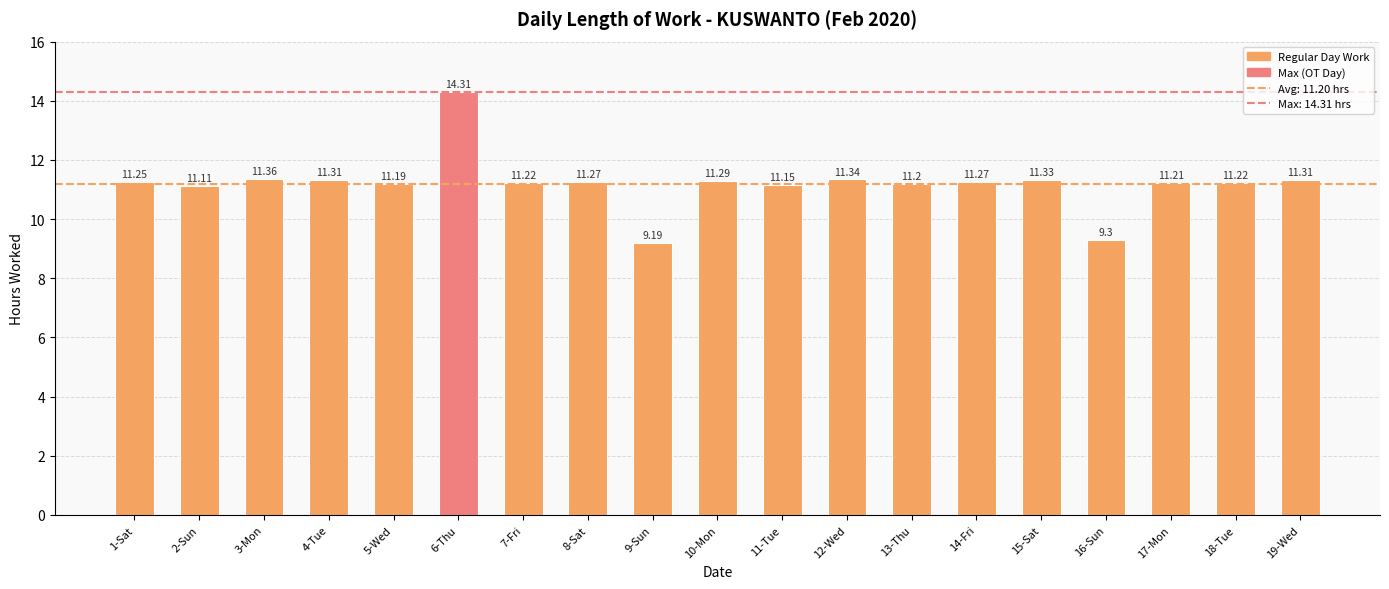

What is the change in value from 18-Tue to 19-Wed?

+0.1